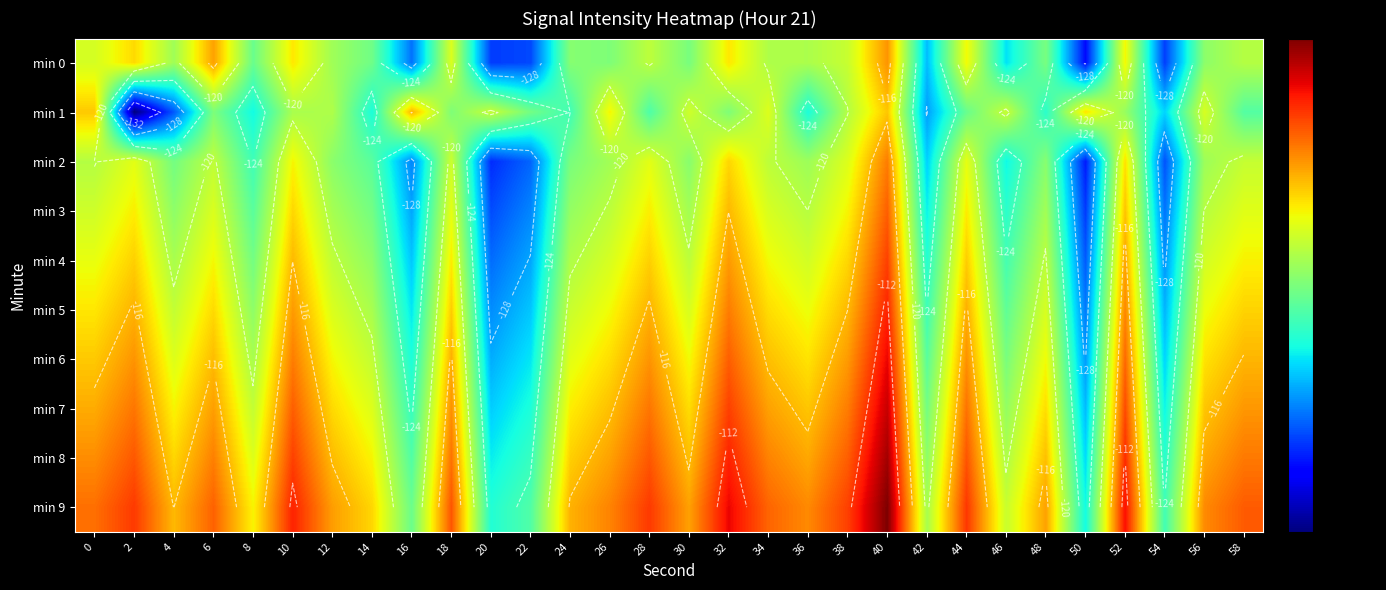

At which category is the sum across all series the highest?

40